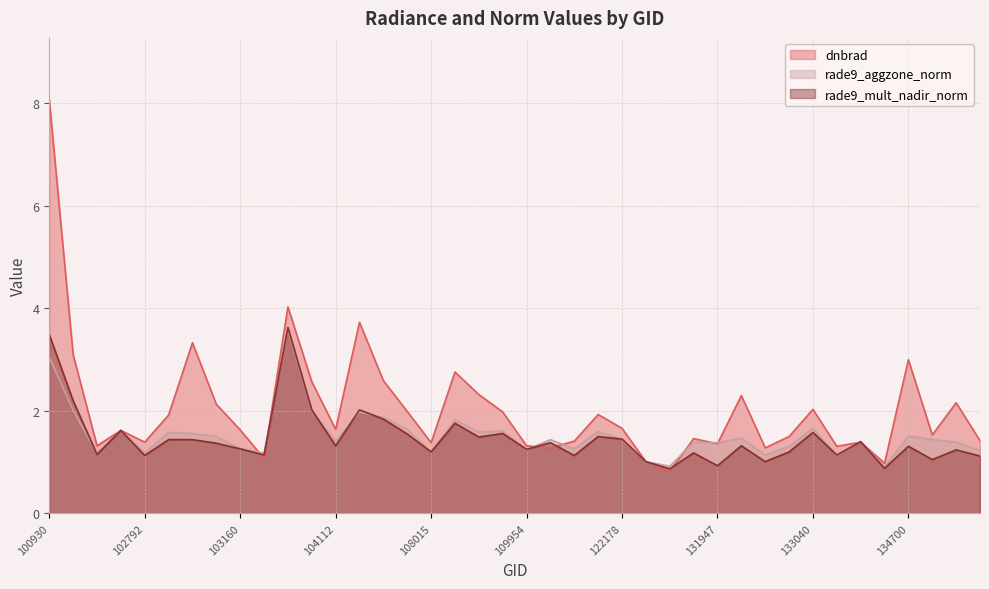

Does the chart display data point markers on the line(s)?

No